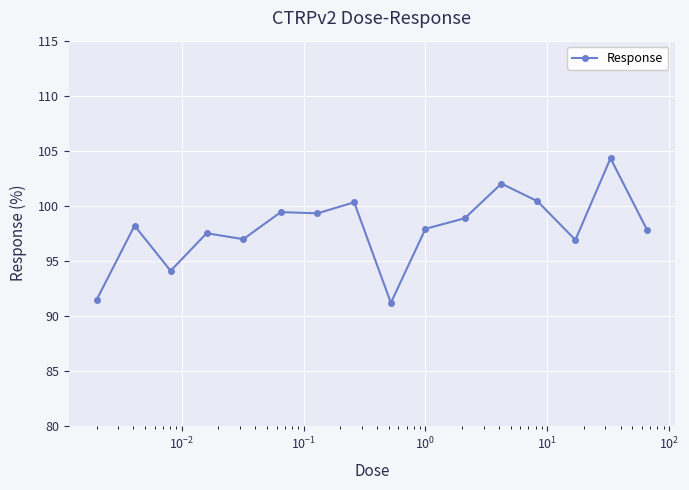

What is the smallest value displayed?

91.2